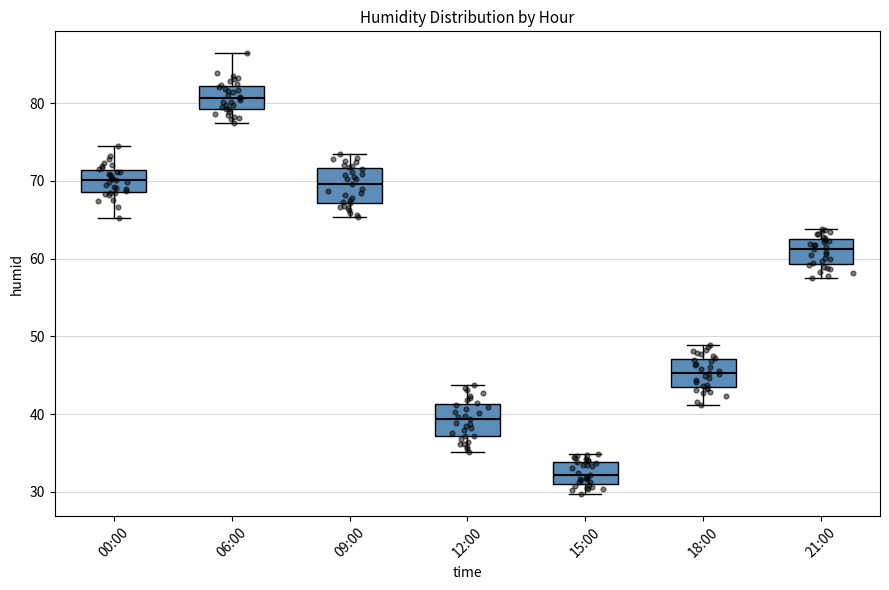

Reading left to right, read every box against the y-axis: the position of its median line, the range the box covers, and the ends of its whiskers. The values are not printed on the chart, so give them approximately, as read against the axis.

00:00: median 70, box 69 to 71, whiskers 65 to 75
06:00: median 81, box 79 to 82, whiskers 77 to 86
09:00: median 70, box 67 to 72, whiskers 65 to 74
12:00: median 39, box 37 to 41, whiskers 35 to 44
15:00: median 32, box 31 to 34, whiskers 30 to 35
18:00: median 45, box 44 to 47, whiskers 41 to 49
21:00: median 61, box 59 to 63, whiskers 58 to 64